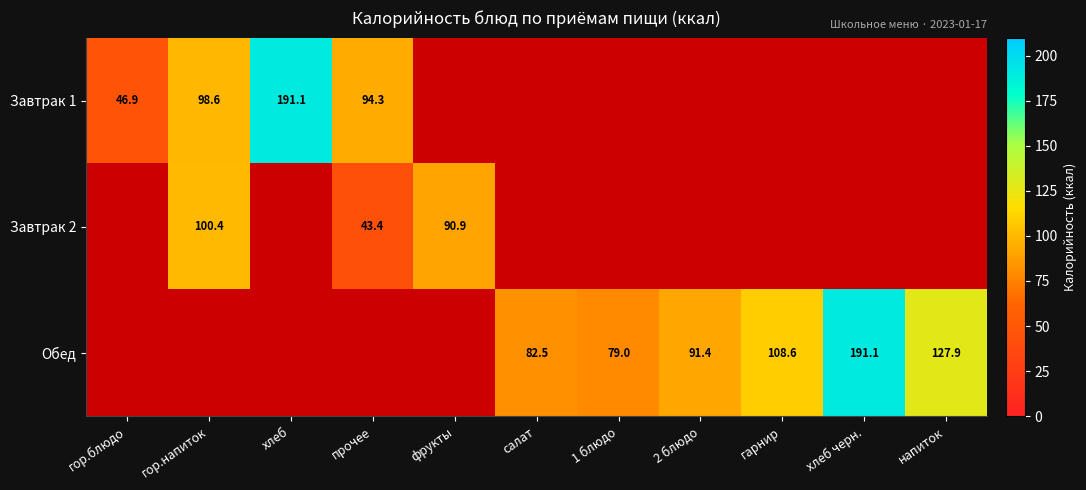

Is it true that Обед equals 20.1 at 1 блюдо?

False